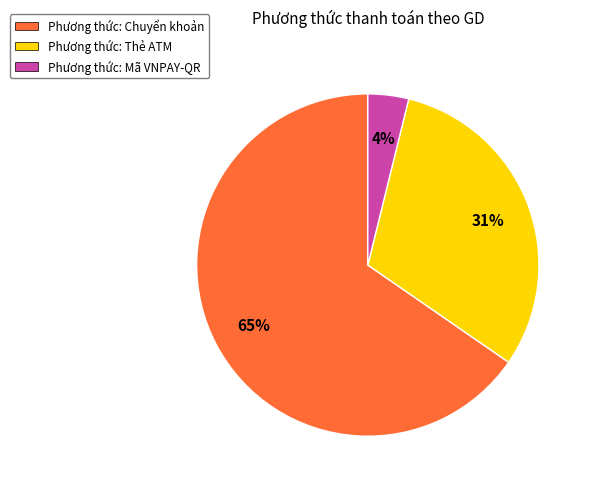

Is it true that Phương thức: Mã VNPAY-QR is 16% of the pie?

False